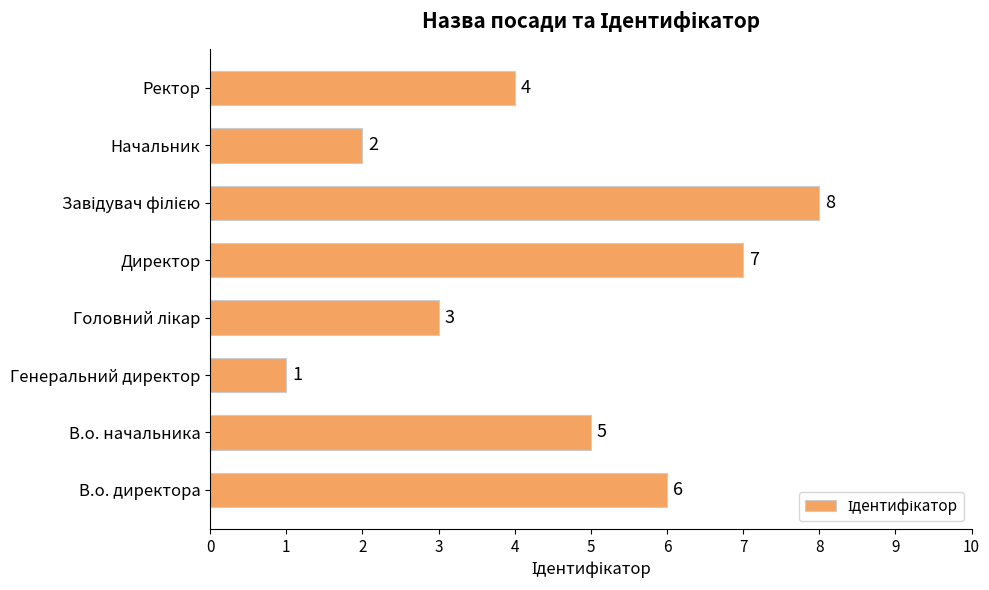

Count the number of categories in the chart.

8